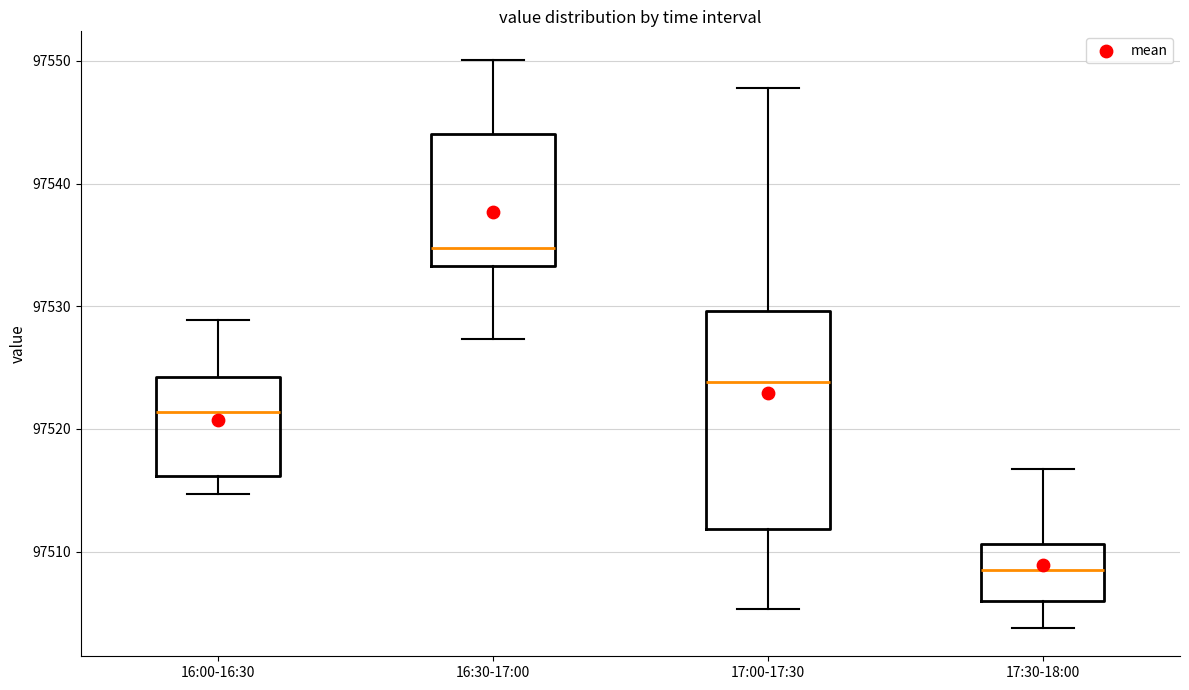

Reading left to right, transcribe this box plot: for each box, give where its median line is, the range the box spans, and where its two whiskers end, as read against the y-axis. The values are not printed on the chart, so give them approximately, as read against the axis.

16:00-16:30: median 97521, box 97516 to 97524, whiskers 97515 to 97529
16:30-17:00: median 97535, box 97533 to 97544, whiskers 97527 to 97550
17:00-17:30: median 97524, box 97512 to 97530, whiskers 97505 to 97548
17:30-18:00: median 97508, box 97506 to 97511, whiskers 97504 to 97517